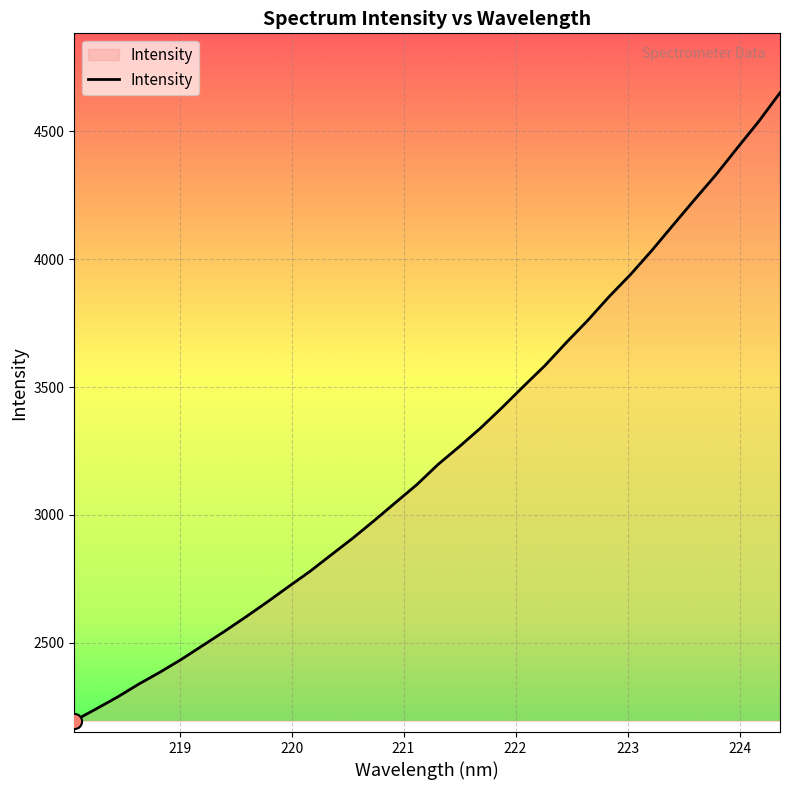

What is the difference between the maximum and minimum values?

2455.9